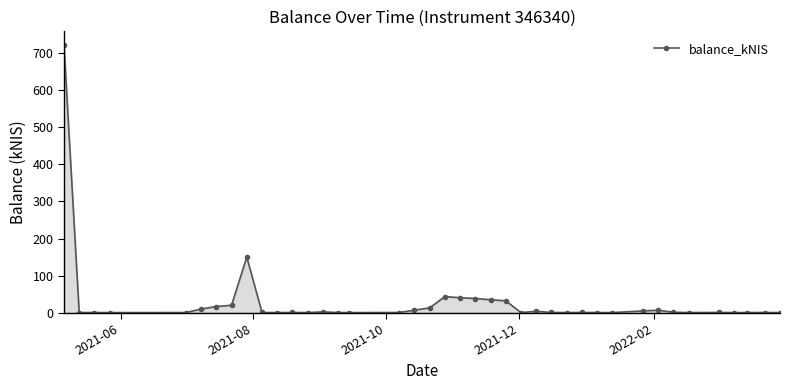

True or false: the data has more than 2 interior local peaks.

True